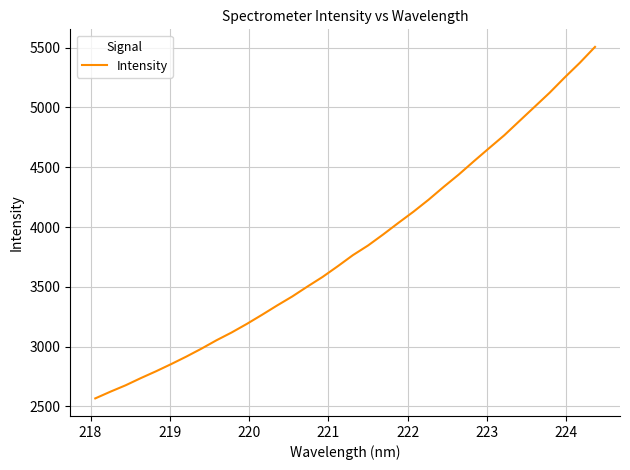

What is the minimum value shown in the chart?

2567.3